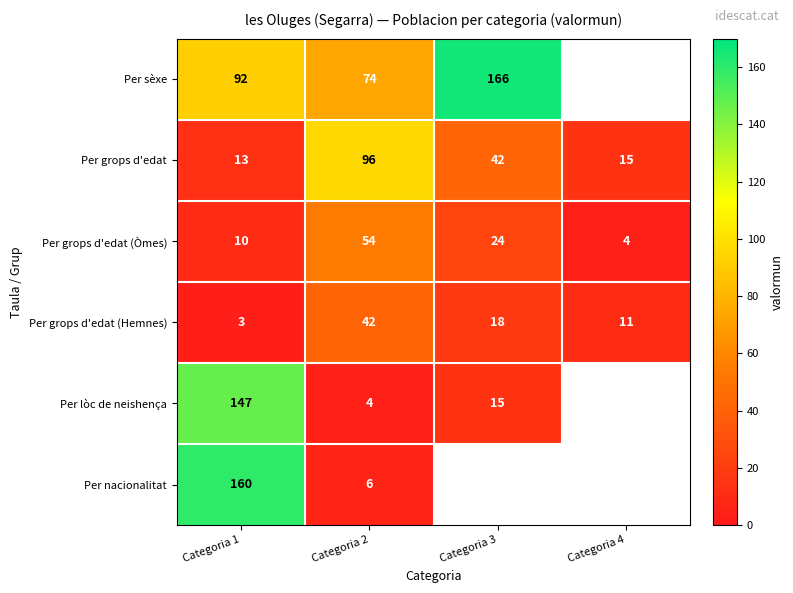

What is the difference between the maximum and second lowest values in the Per grops d'edat series?

81